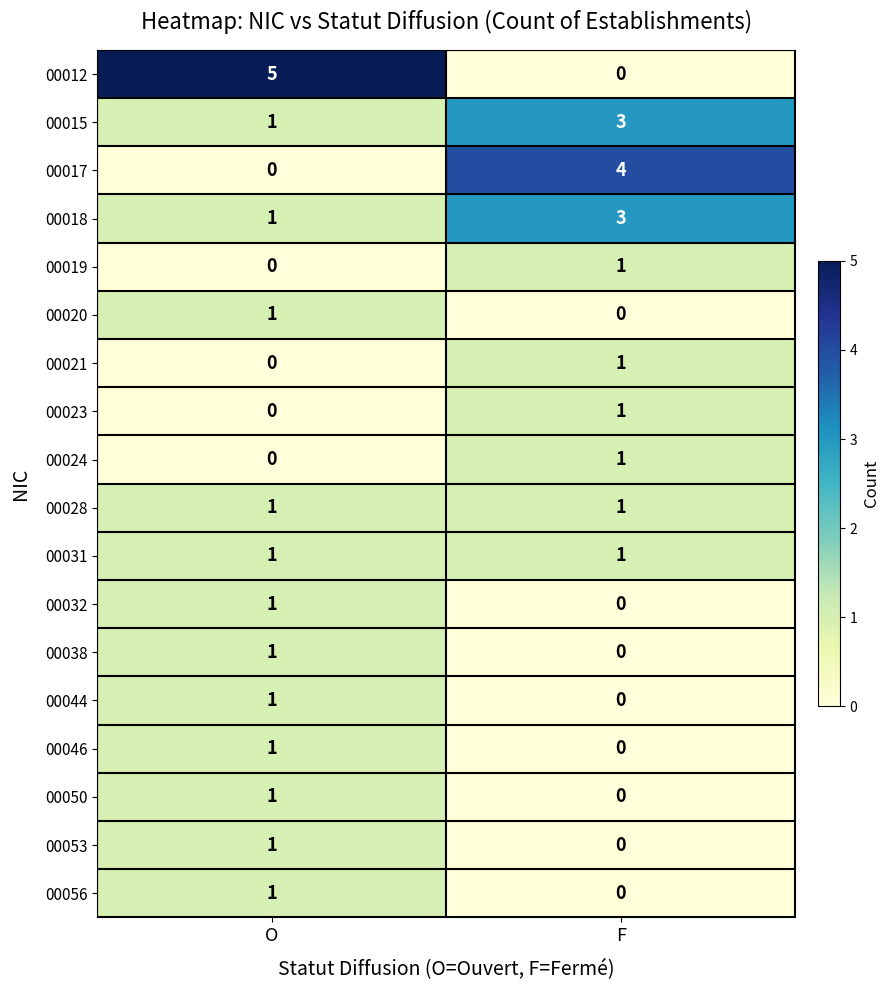

List the labels in order of 00020 value, largest first.

O, F